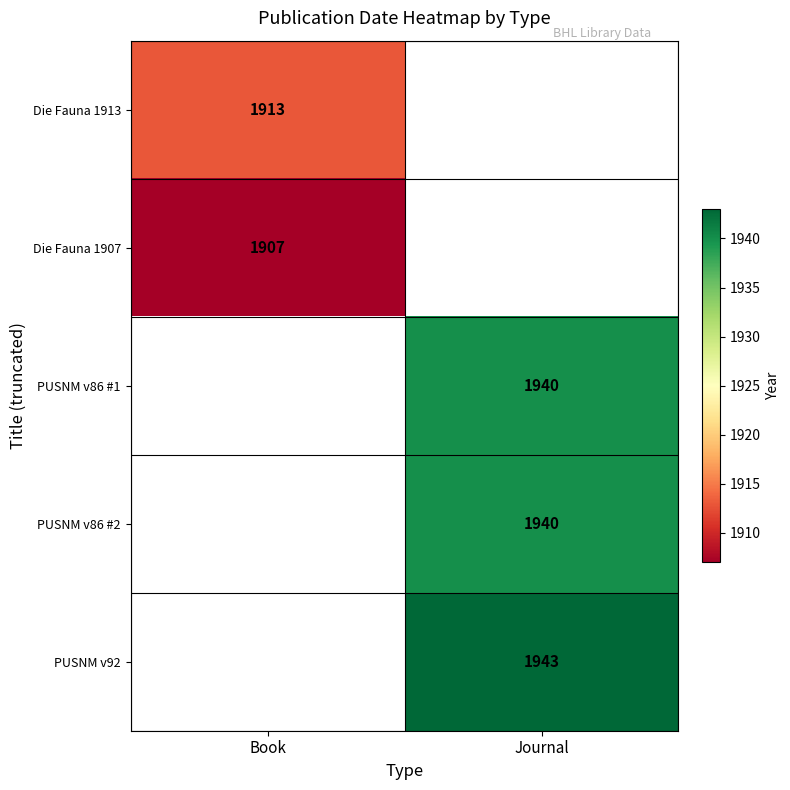

Is the value of Die Fauna 1913 at Book greater than the value of PUSNM v86 #1 at Journal?

No